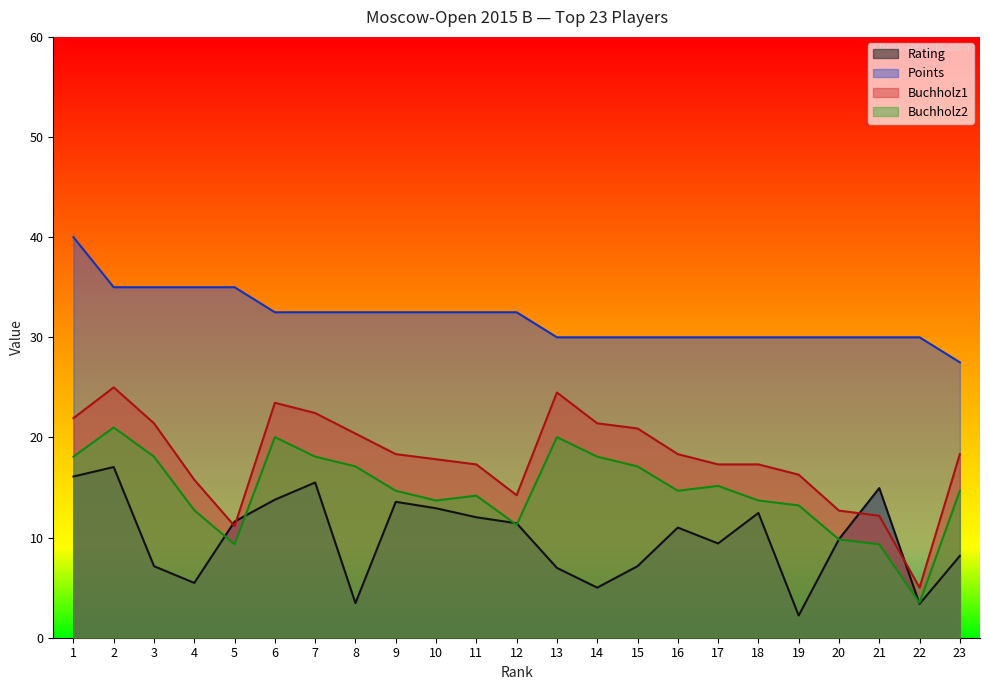

Reading right to left, what are all the values shown in this chart?

Rating: 8.2	3.4	14.9	9.8	2.2	12.5	9.4	11.0	7.1	5.0	7.0	11.4	12.0	12.9	13.6	3.5	15.5	13.8	11.6	5.5	7.1	17.0	16.1
Points: 27.5	30.0	30.0	30.0	30.0	30.0	30.0	30.0	30.0	30.0	30.0	32.5	32.5	32.5	32.5	32.5	32.5	32.5	35.0	35.0	35.0	35.0	40.0
Buchholz1: 18.3	5.0	12.2	12.7	16.3	17.3	17.3	18.3	20.9	21.4	24.5	14.2	17.3	17.8	18.3	20.4	22.4	23.5	11.2	15.8	21.4	25.0	21.9
Buchholz2: 14.7	3.5	9.3	9.8	13.2	13.7	15.2	14.7	17.1	18.1	20.0	11.3	14.2	13.7	14.7	17.1	18.1	20.0	9.3	12.7	18.1	21.0	18.1